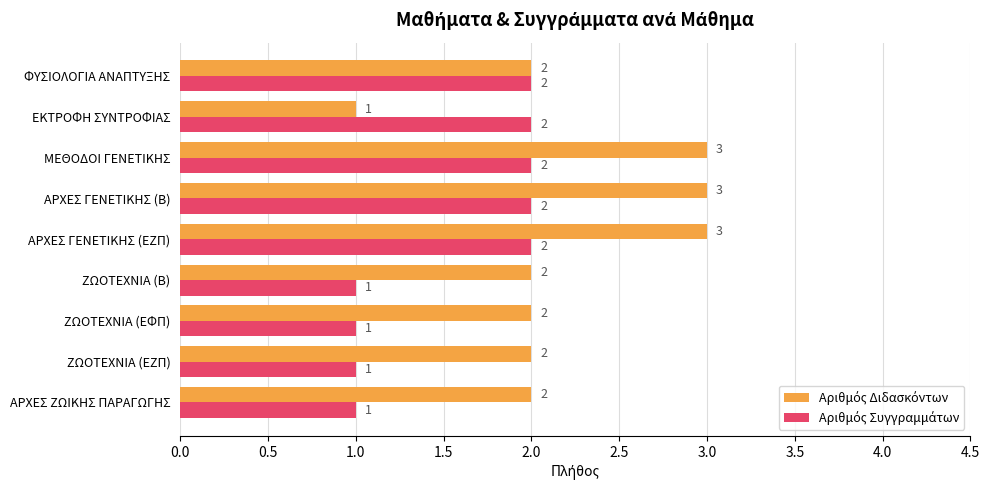

What is the greatest value displayed?

3